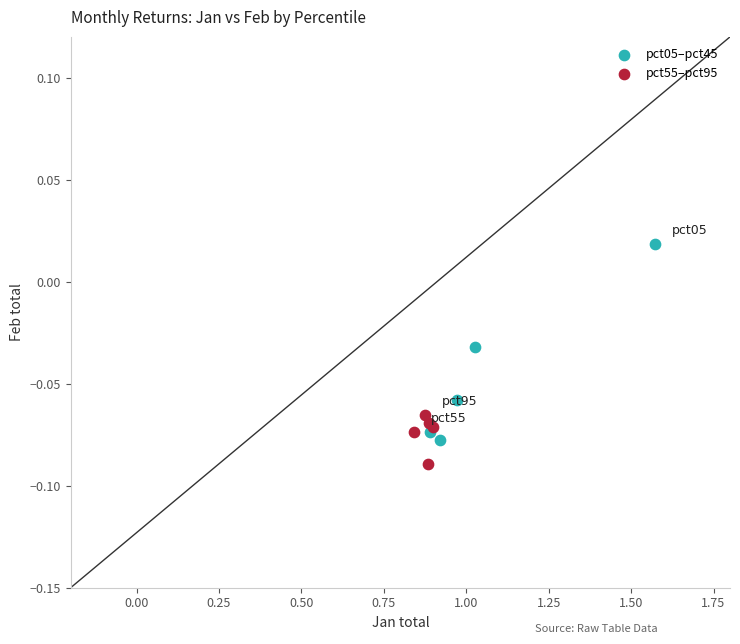

Which series contains the highest Y value?

pct05–pct45